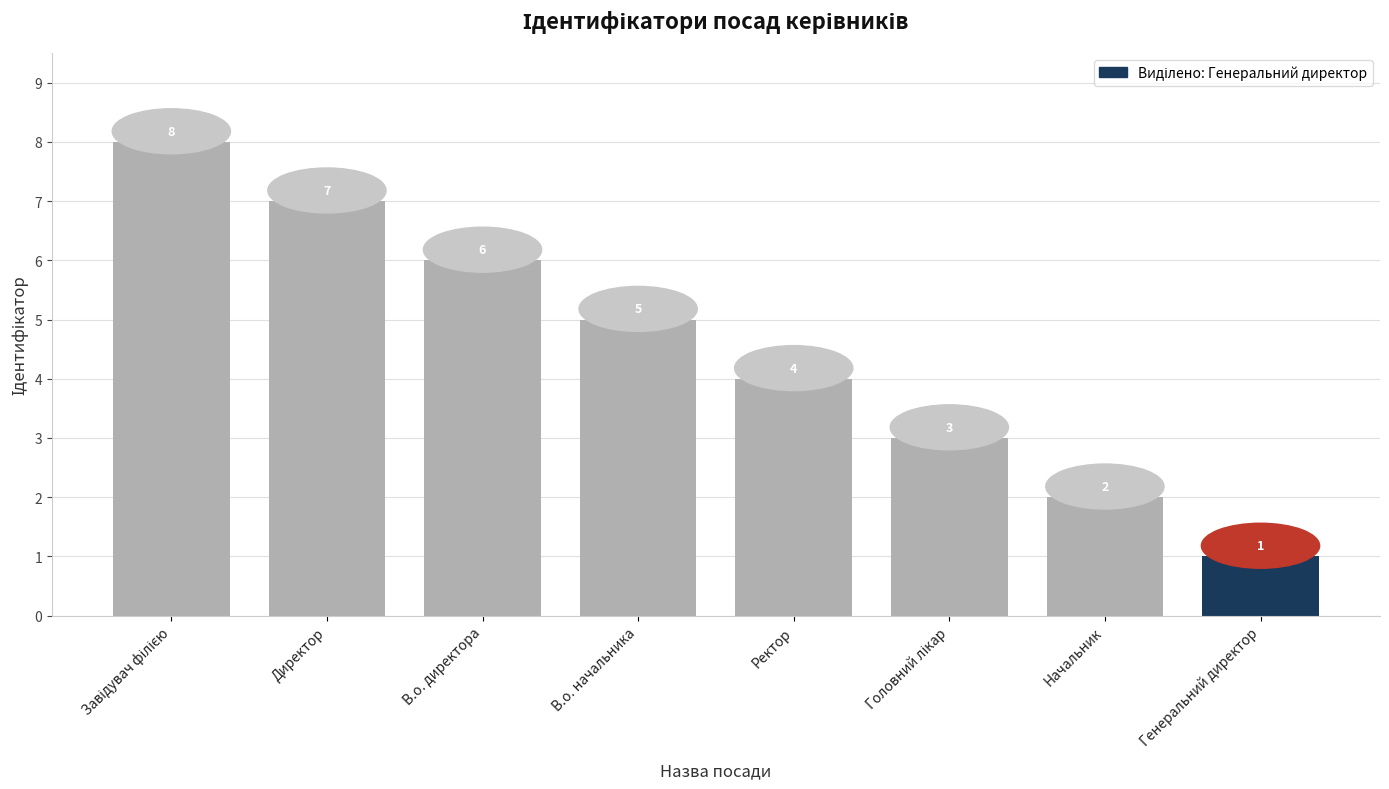

The chart shows a value of 9 at В.о. директора. True or false?

False